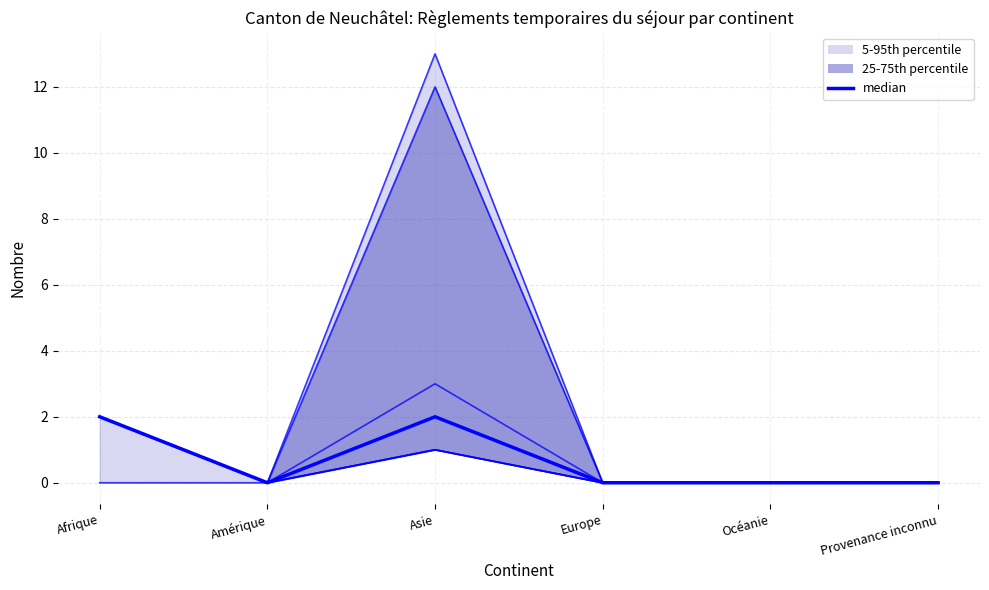

True or false: Levées et fins AP (Total) and AP avec qualité de réfugié intersect in this chart.

False